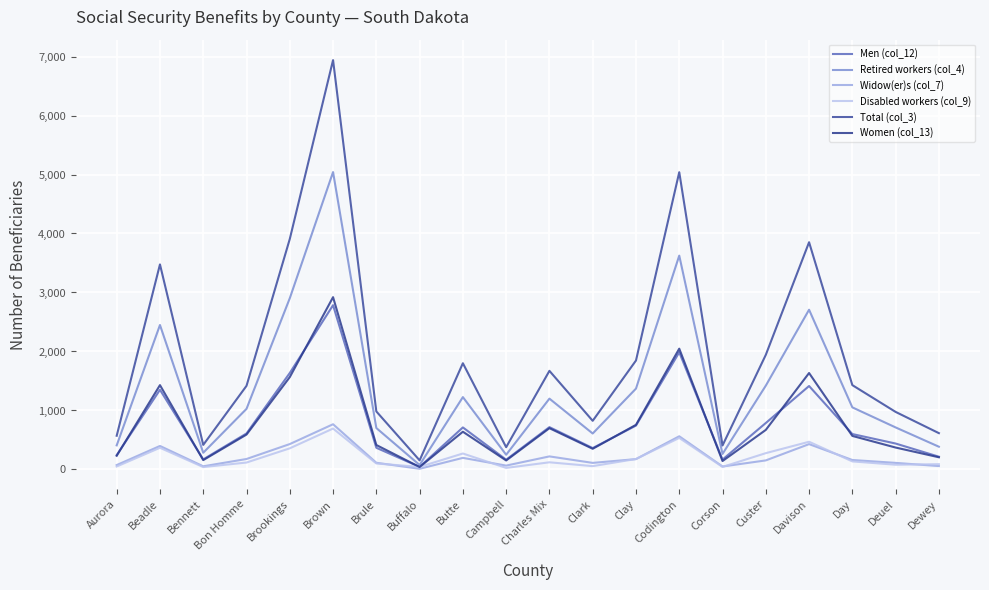

Is it true that Disabled workers (col_9) equals 88 at Butte?

False